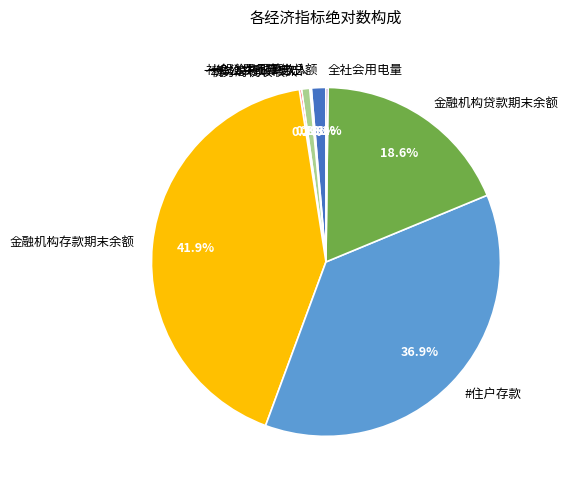

True or false: 金融机构存款期末余额 accounts for 42% of the total.

True